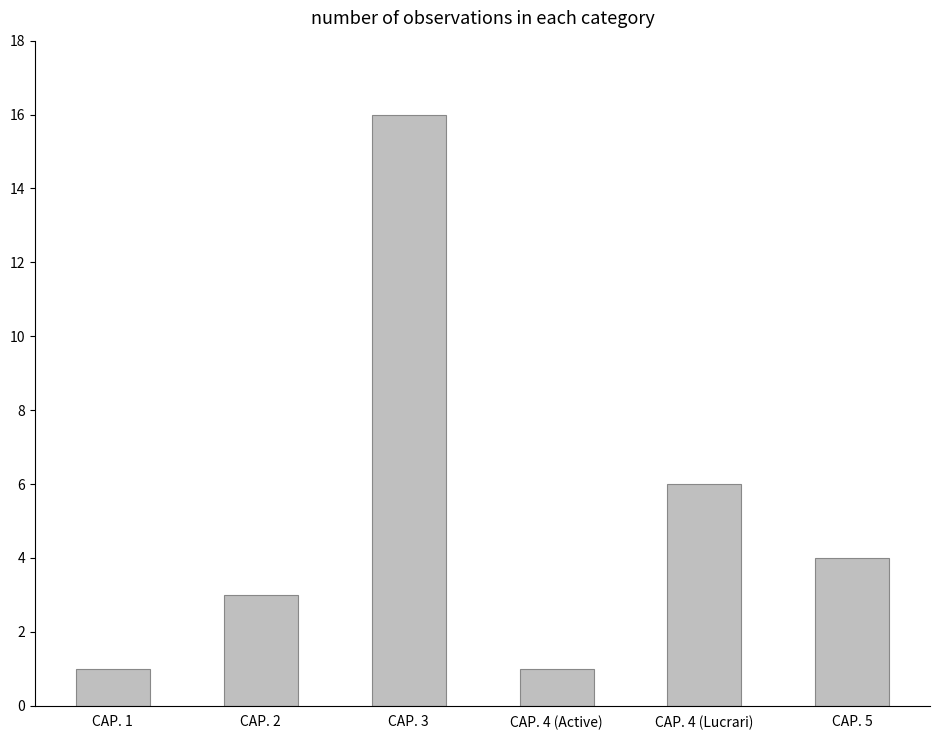

How many series are shown in this chart?

1